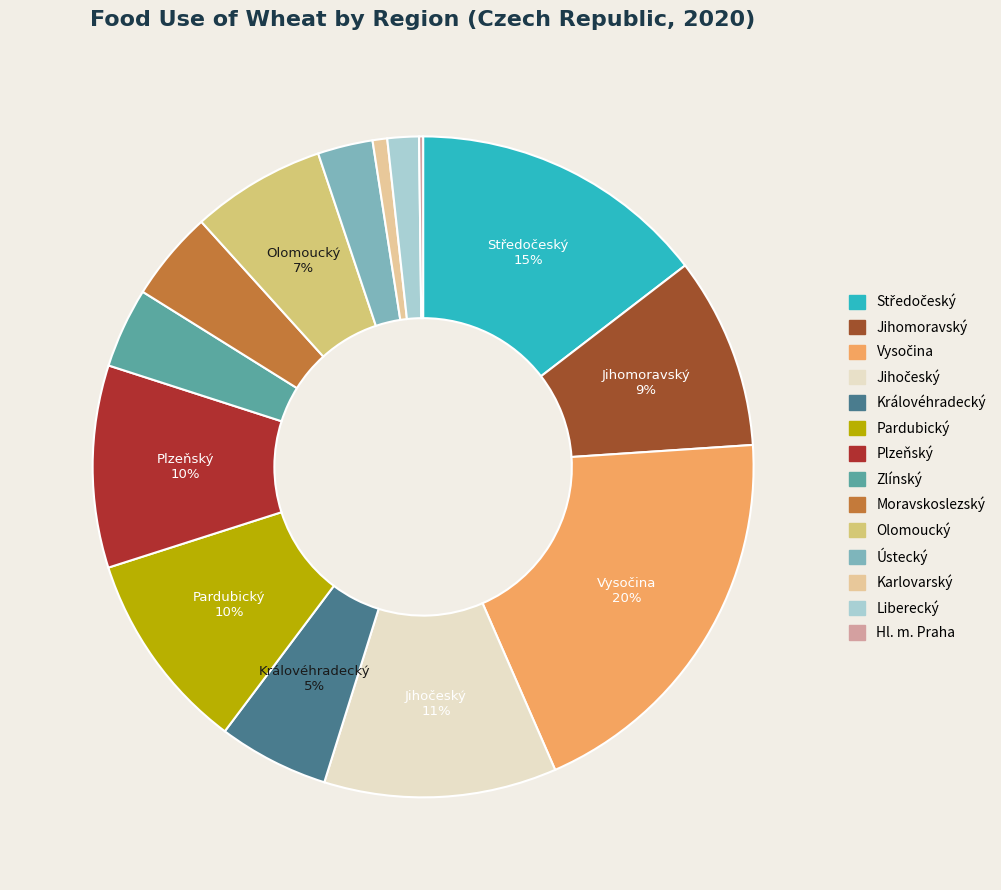

The Karlovarský slice represents 1% of the pie. True or false?

True